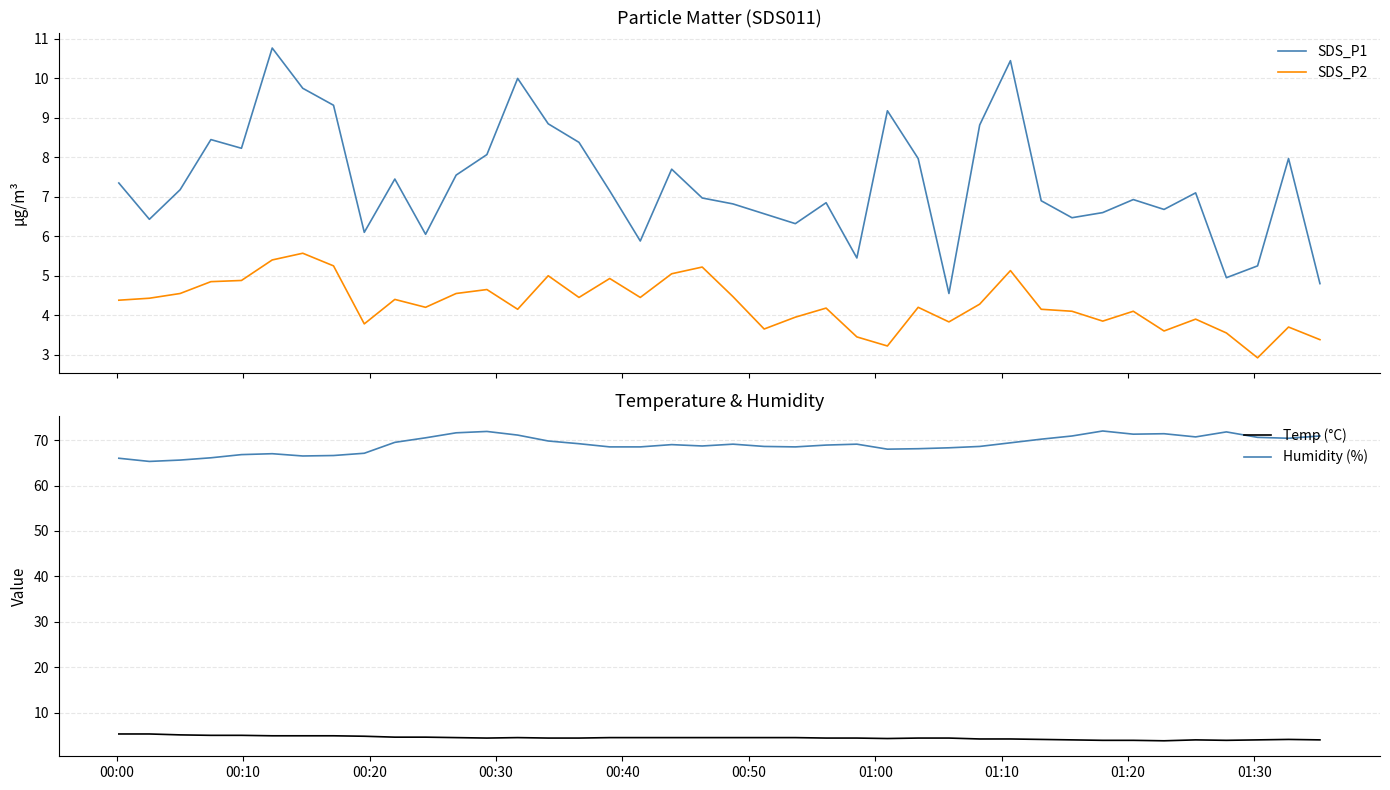

Reading left to right, transcribe all the data shown in this chart.

SDS_P1: 7.3	6.4	7.2	8.4	8.2	10.8	9.8	9.3	6.1	7.5	6.0	7.5	8.1	10.0	8.8	8.4	7.2	5.9	7.7	7.0	6.8	6.6	6.3	6.8	5.5	9.2	8.0	4.5	8.8	10.4	6.9	6.5	6.6	6.9	6.7	7.1	5.0	5.2	8.0	4.8
SDS_P2: 4.4	4.4	4.5	4.8	4.9	5.4	5.6	5.2	3.8	4.4	4.2	4.5	4.7	4.2	5.0	4.5	4.9	4.5	5.0	5.2	4.5	3.6	4.0	4.2	3.5	3.2	4.2	3.8	4.3	5.1	4.2	4.1	3.9	4.1	3.6	3.9	3.5	2.9	3.7	3.4
Temp (°C): 5.3	5.3	5.1	5.0	5.0	4.9	4.9	4.9	4.8	4.6	4.6	4.5	4.4	4.5	4.4	4.4	4.5	4.5	4.5	4.5	4.5	4.5	4.5	4.4	4.4	4.3	4.4	4.4	4.2	4.2	4.1	4.0	3.9	3.9	3.8	4.0	3.9	4.0	4.1	4.0
Humidity (%): 66.0	65.3	65.6	66.1	66.8	67.0	66.5	66.6	67.1	69.5	70.5	71.6	71.9	71.1	69.8	69.2	68.5	68.5	69.0	68.7	69.1	68.6	68.5	68.9	69.1	68.0	68.1	68.3	68.6	69.4	70.2	70.9	72.0	71.3	71.4	70.7	71.8	70.6	70.4	70.9